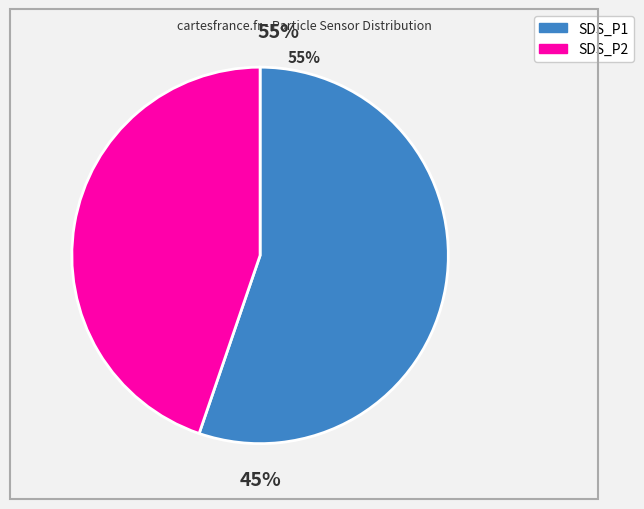

Is there any slice that represents more than half of the pie?

Yes